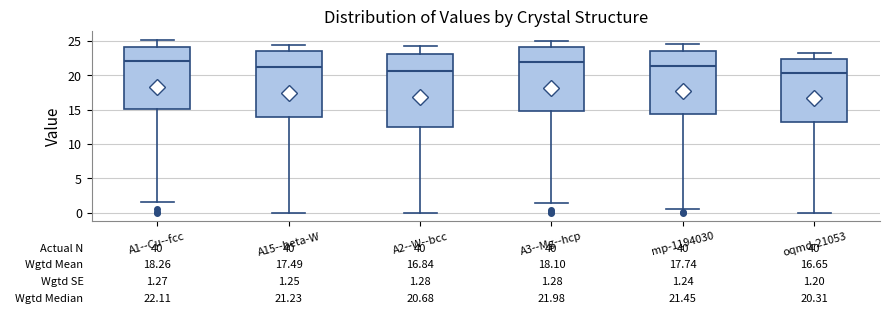

Comparing the boxes themselves (not the whiskers), which one is the tallest?

A2--W--bcc